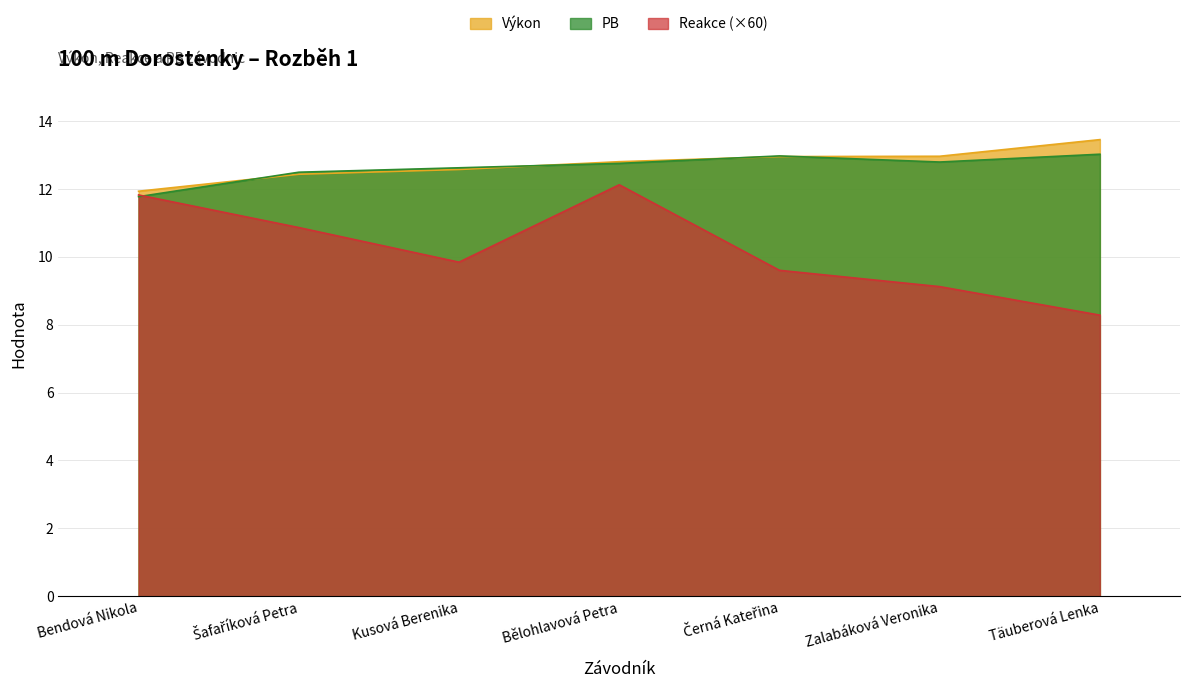

Is the value of PB at Černá Kateřina greater than the value of Výkon at Bendová Nikola?

Yes